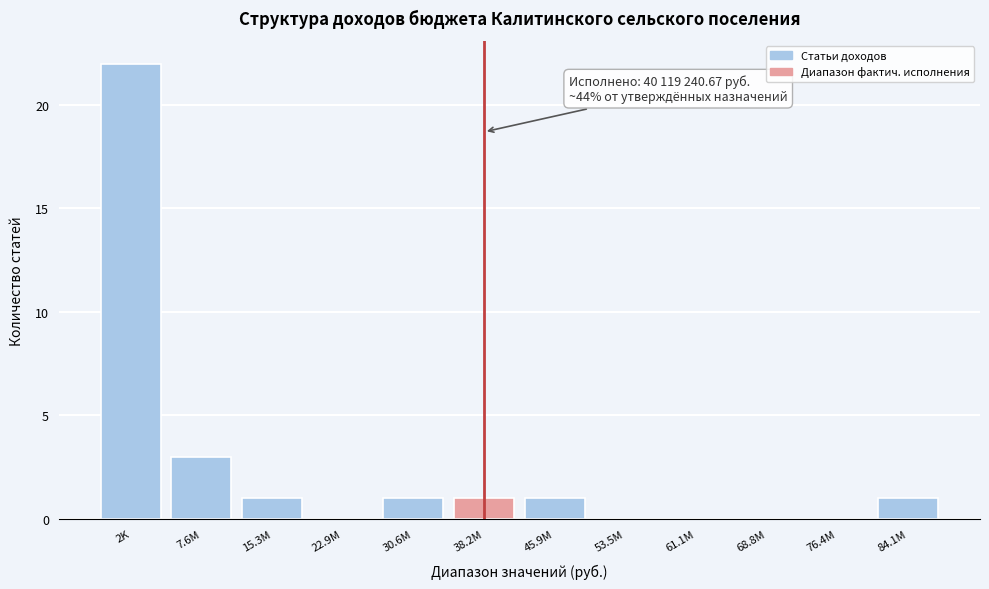

Reading left to right, list all the values displayed in this chart.

2K=22	7.6M=3	15.3M=1	22.9M=0	30.6M=1	38.2M=1	45.9M=1	53.5M=0	61.1M=0	68.8M=0	76.4M=0	84.1M=1